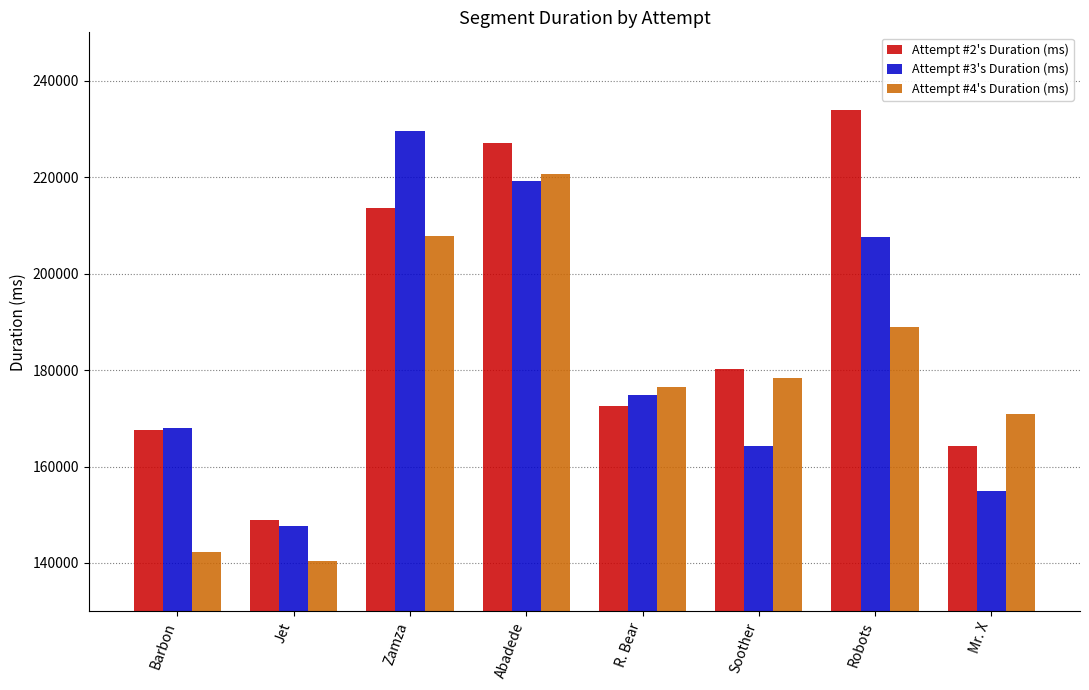

What position from the left is Abadede?

4